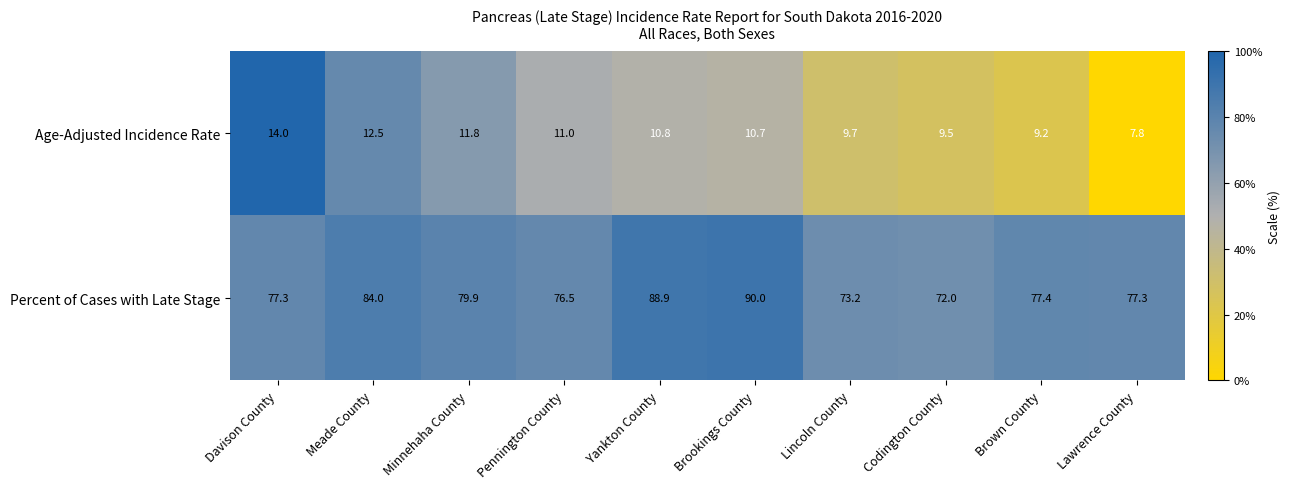

The value of Age-Adjusted Incidence Rate at Brookings County is 10.7. True or false?

True